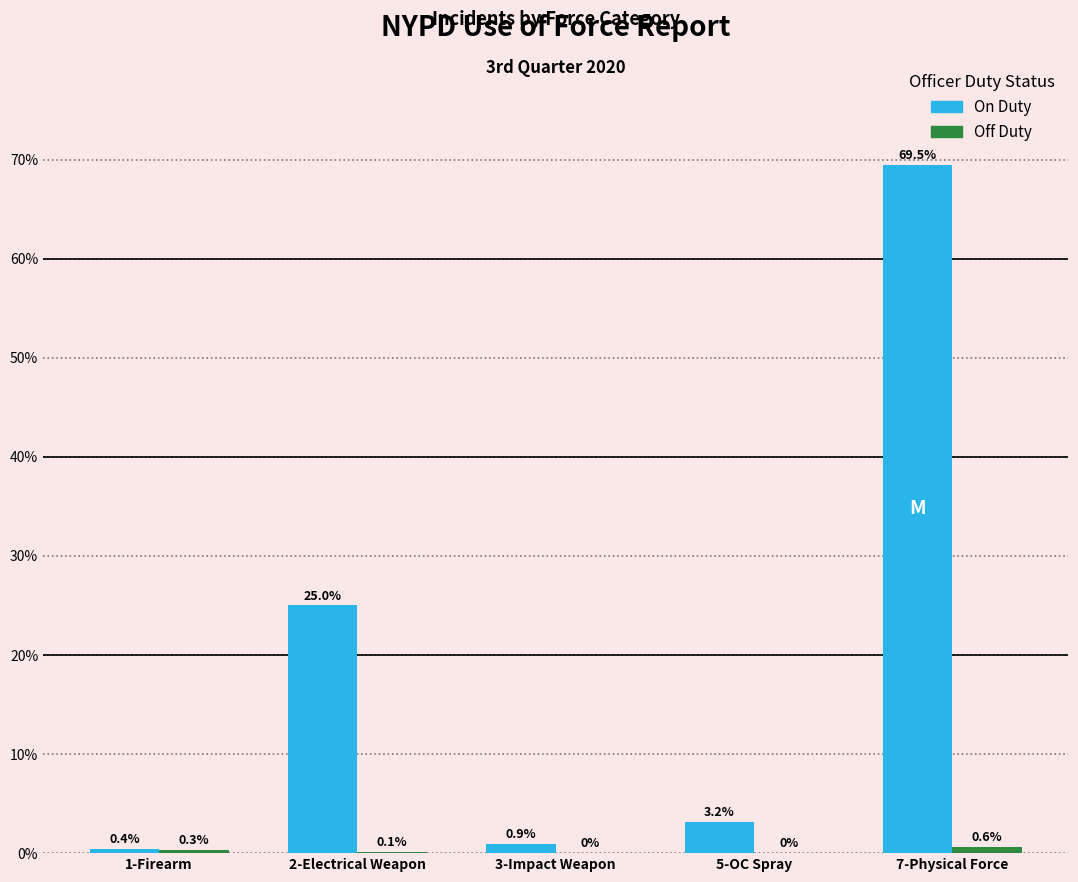

At which category does the chart reach its peak across all series?

7-Physical Force